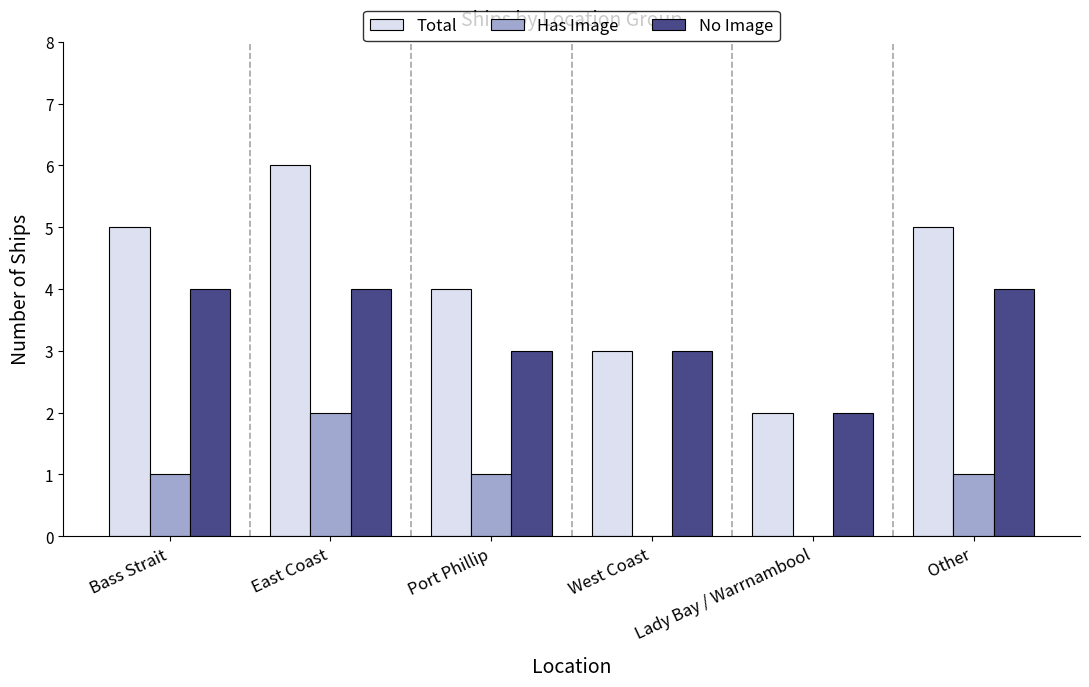

Are the bars horizontal?

No